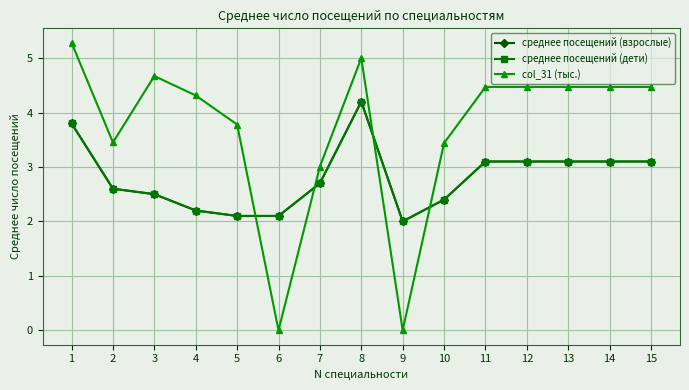

What is the average value of the среднее посещений (взрослые) series?

2.8